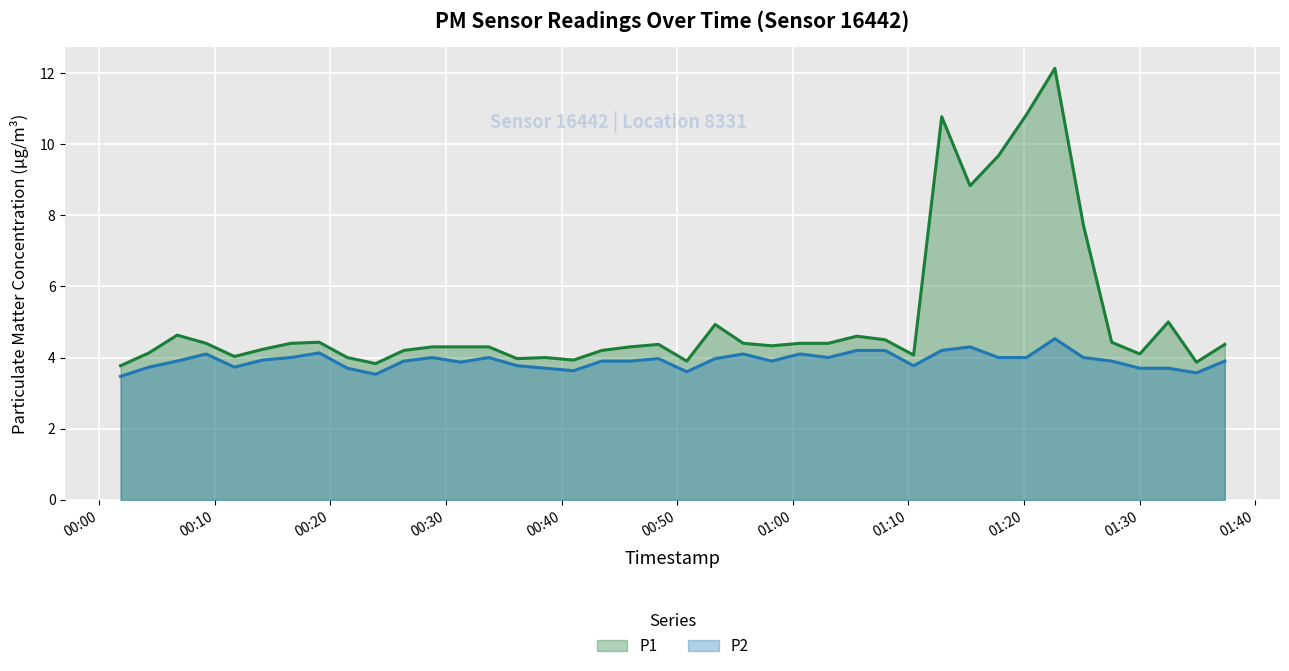

What is the difference between the maximum and minimum values in the P2 series?

1.1